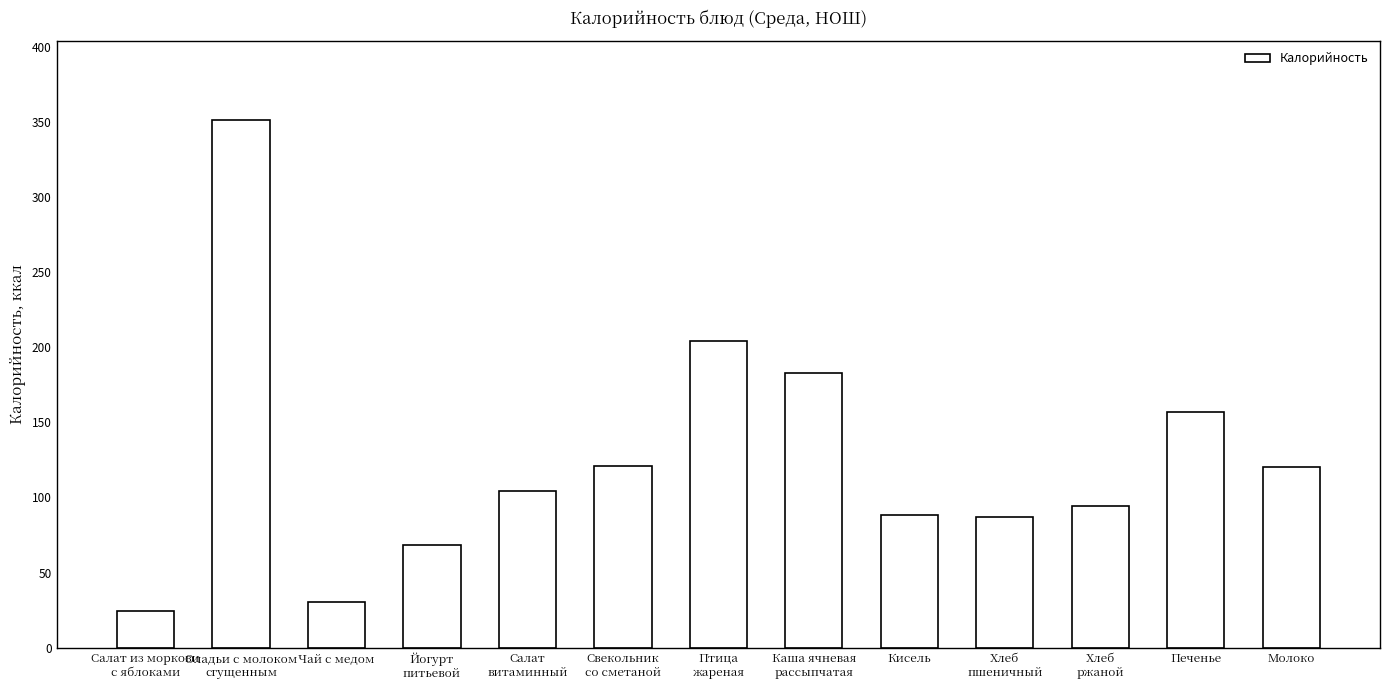

The chart shows a value of 121.0 at Свекольник
со сметаной. True or false?

True